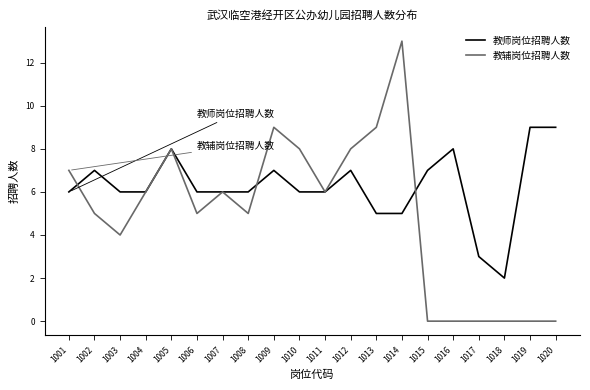

True or false: 教辅岗位招聘人数 has a value of 0 at 1015.

True